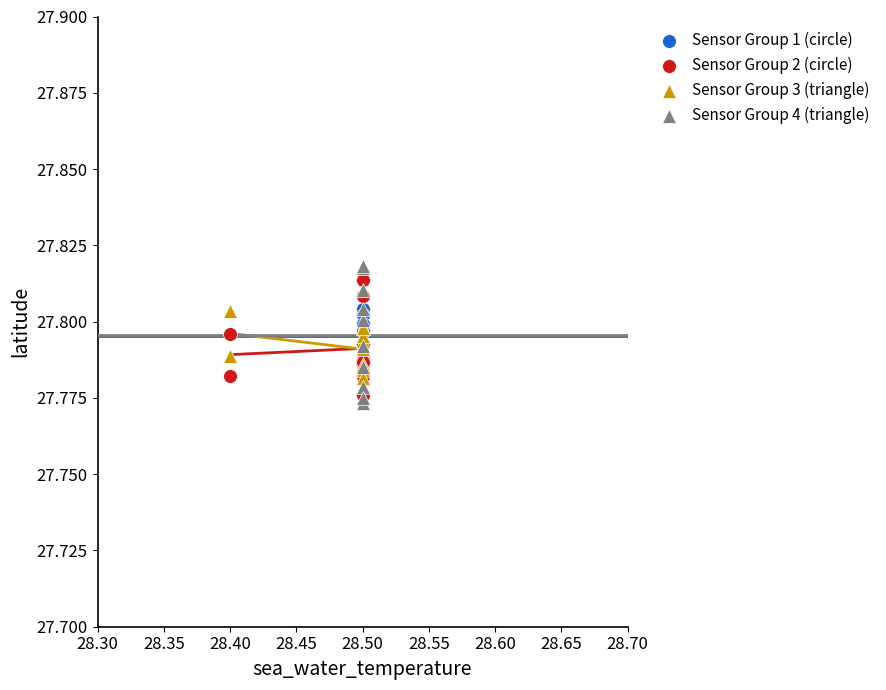

Which series has the largest Y range (max minus min)?

Sensor Group 4 (triangle)